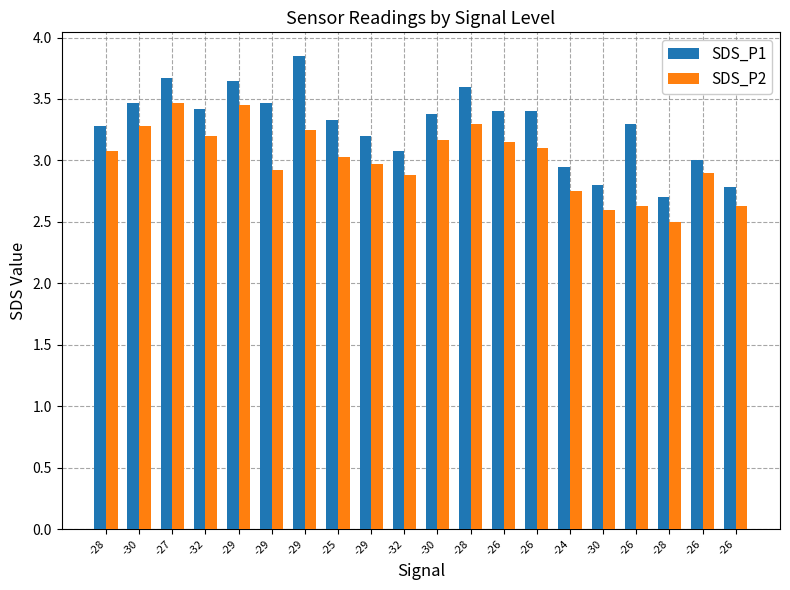

At how many categories does at least one series exceed 3?

15